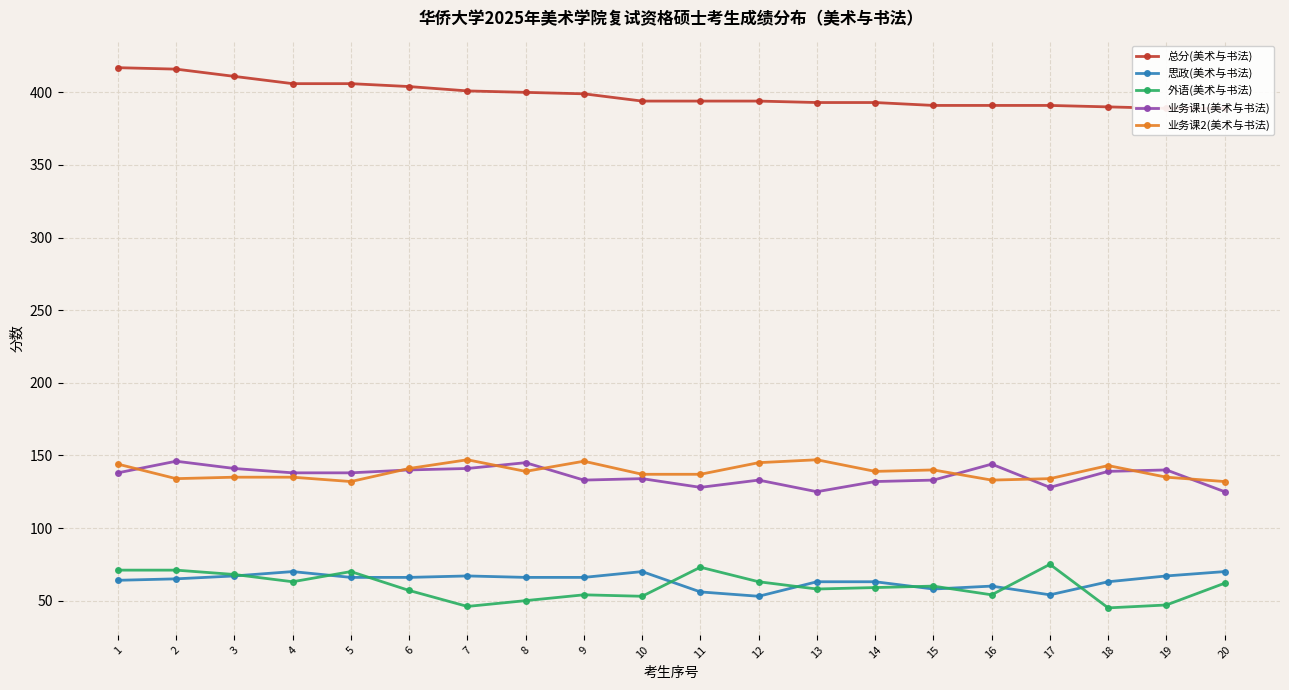

Is the value of 外语(美术与书法) at 1 greater than the value of 业务课1(美术与书法) at 10?

No